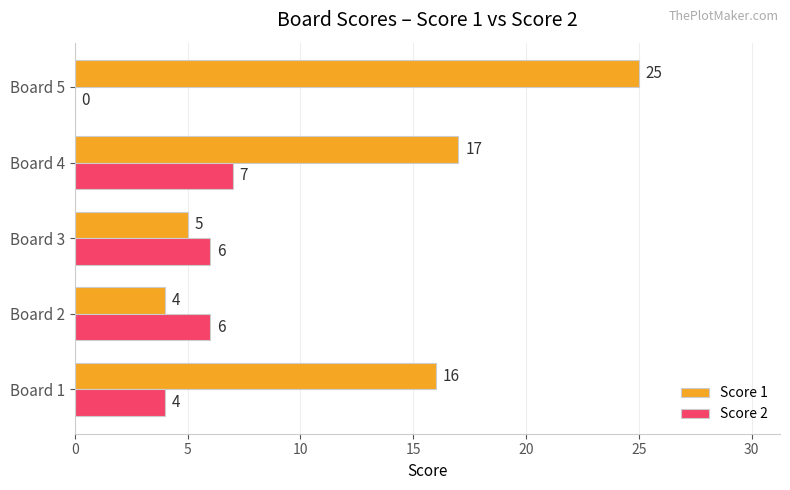

What is the sum of the Score 1 values at Board 2 and Board 3?

9